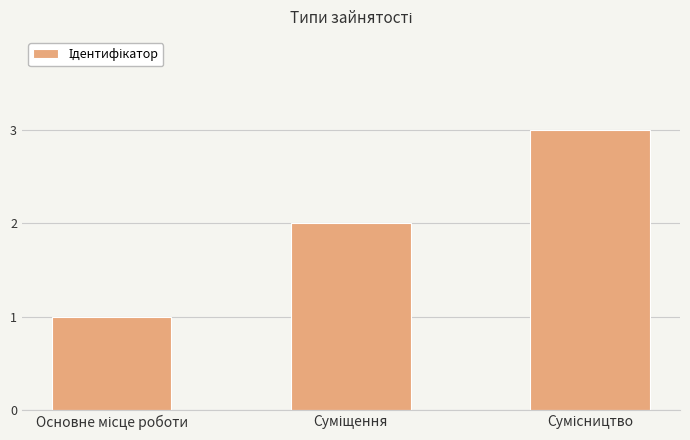

What is the sum of all values?

6